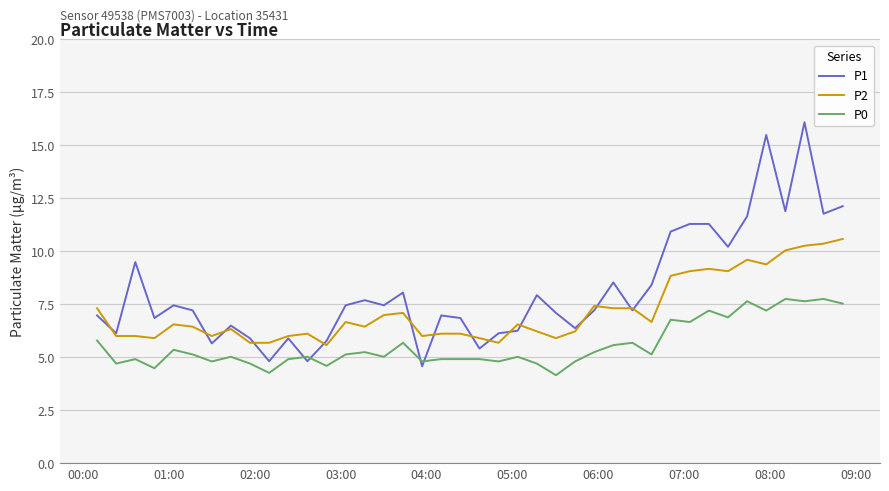

Which series has the widest spread of values?

P1